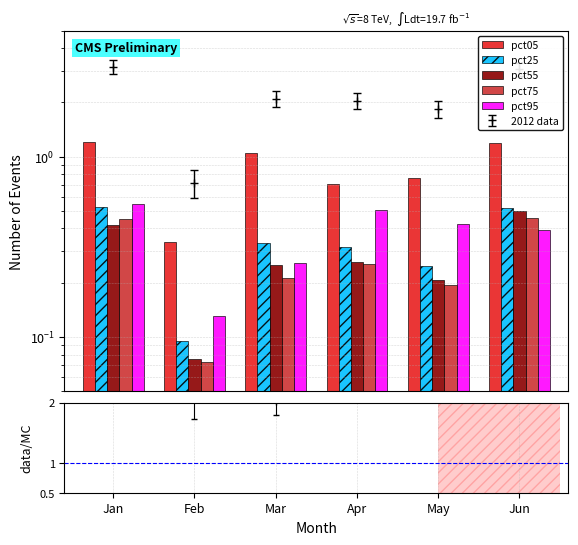

Is the value of pct75 at May greater than the value of pct25 at Feb?

Yes